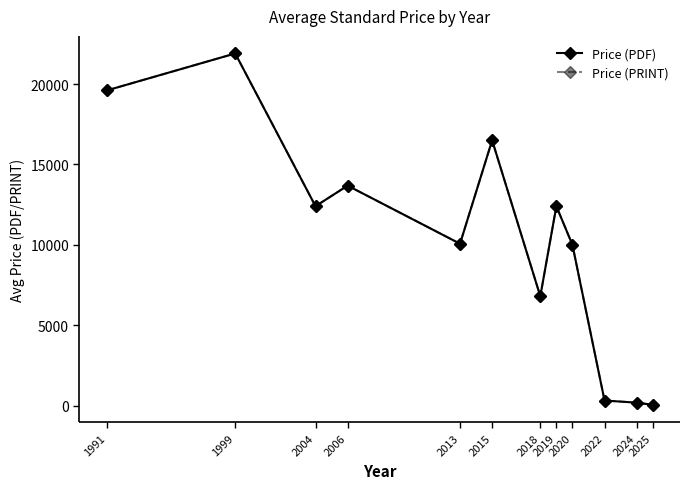

Does the chart have visible grid lines?

No